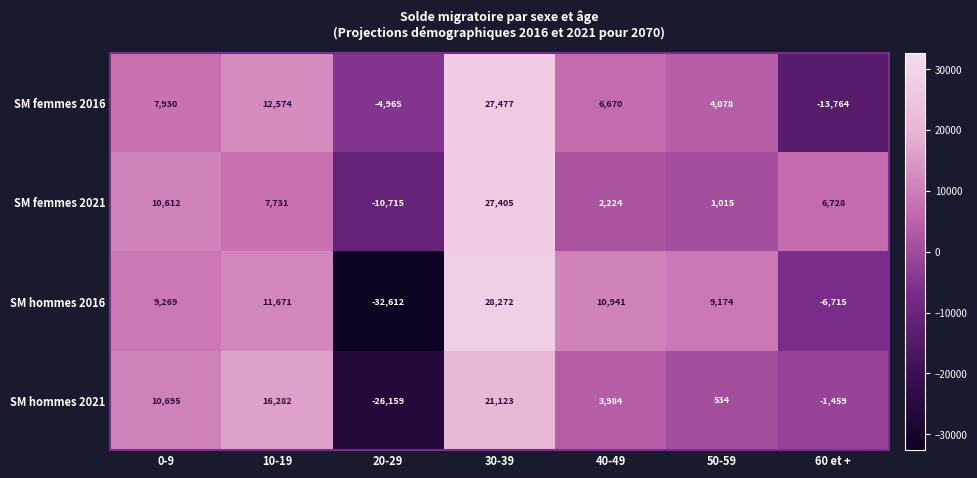

Rank the series at 0-9 from lowest to highest value.

SM femmes 2016, SM hommes 2016, SM femmes 2021, SM hommes 2021